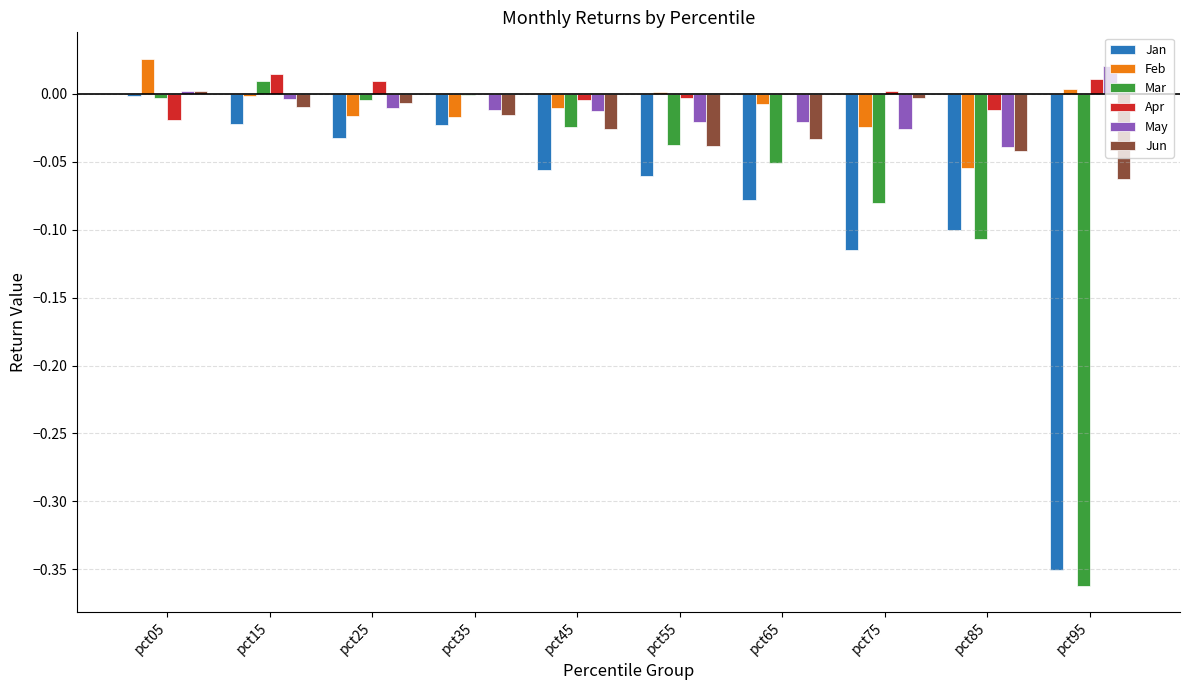

Is the value of Mar at pct25 greater than the value of Jan at pct65?

Yes